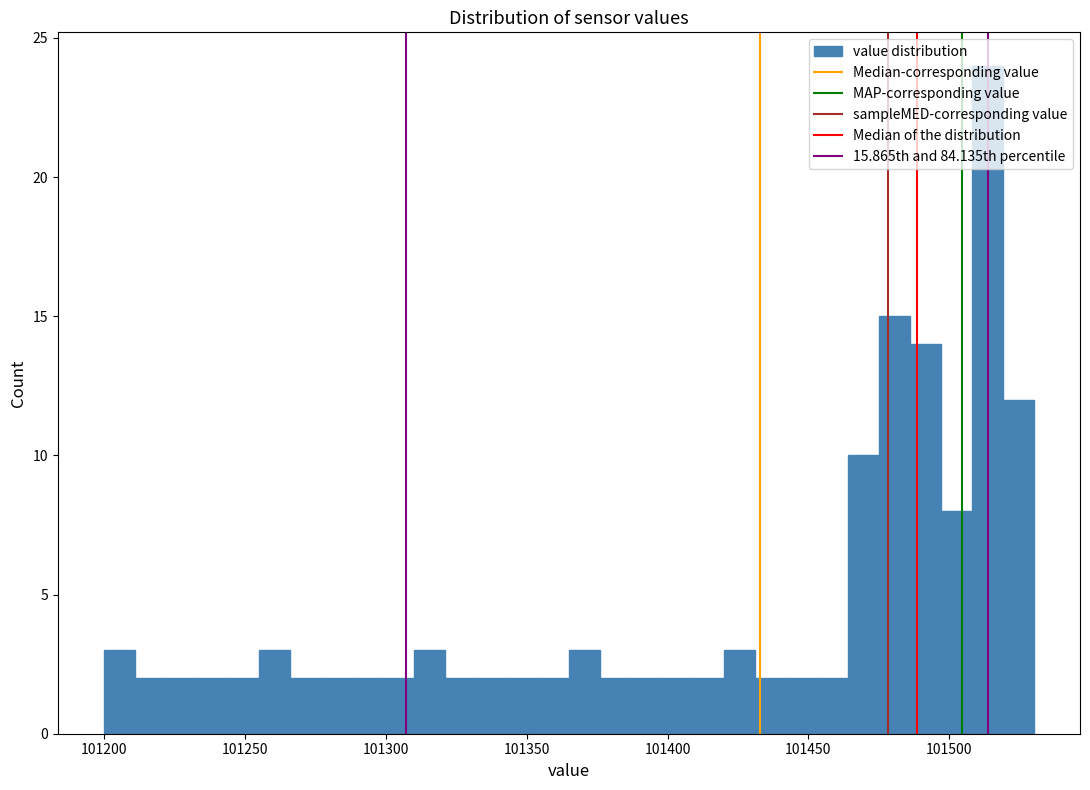

Around what value on the x-axis is the tallest bar? Give the approximate position of its centre, as read against the axis.

101515